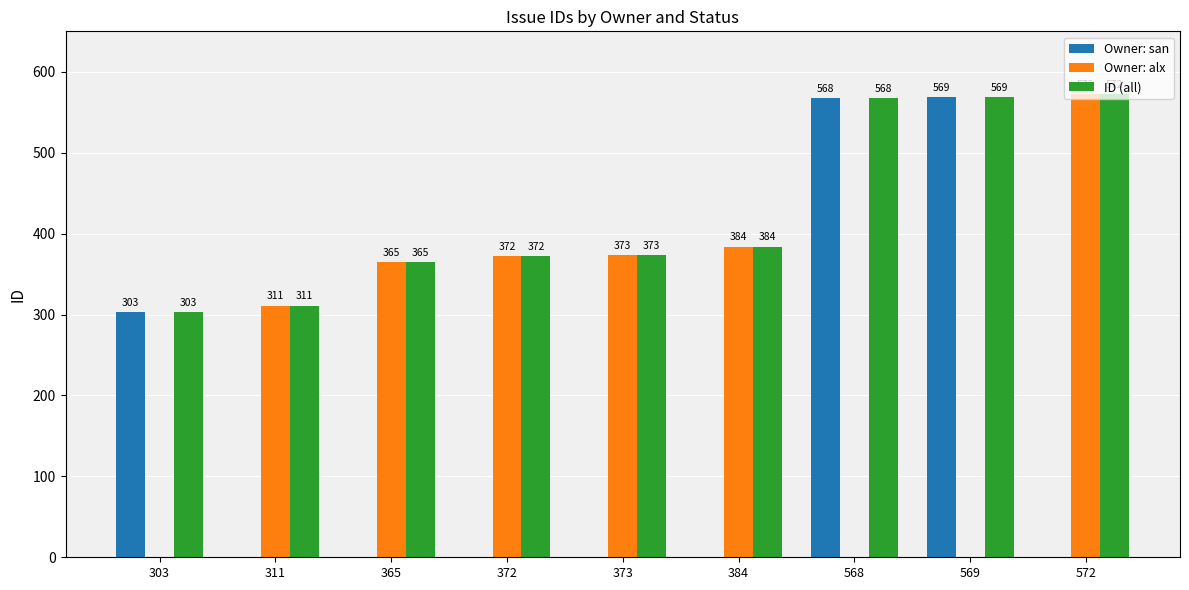

How many Owner: san values are between 0 and 303?

7